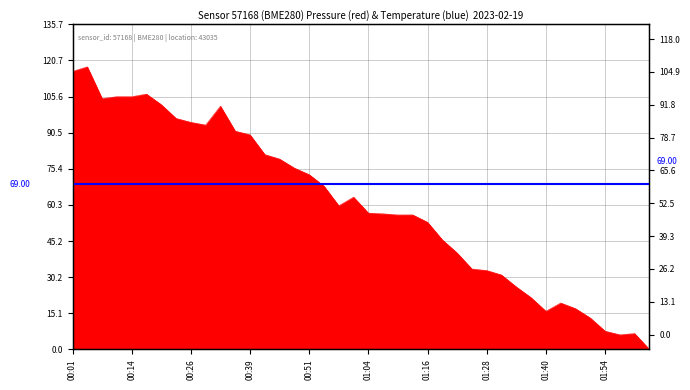

Which category has the lowest value across all series?

02:03